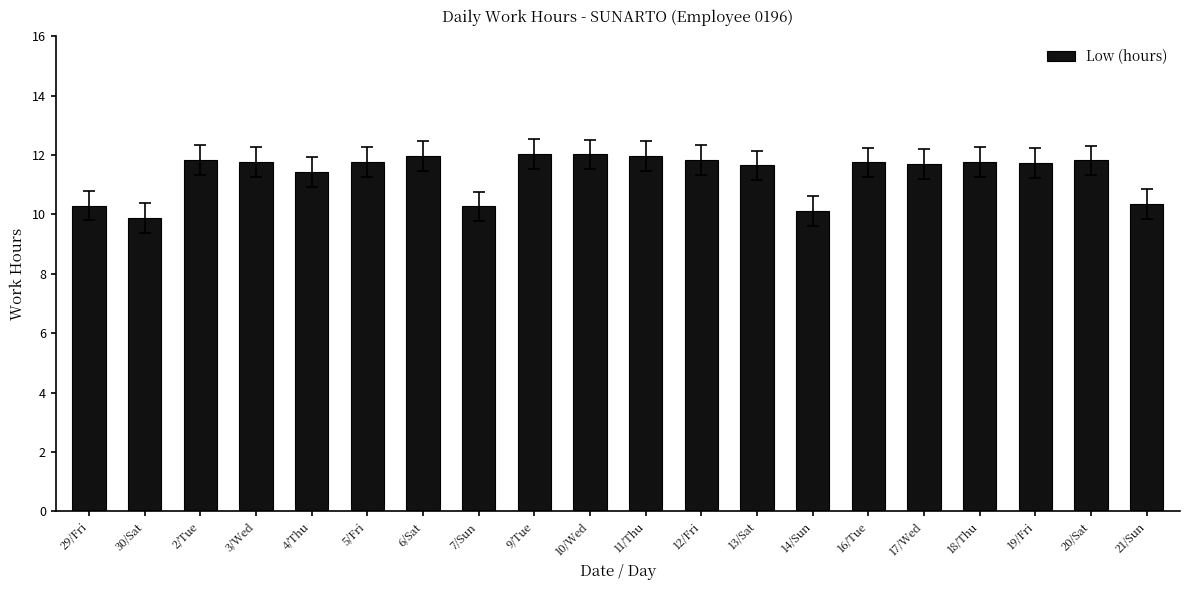

The value at 13/Sat is 6.1. True or false?

False